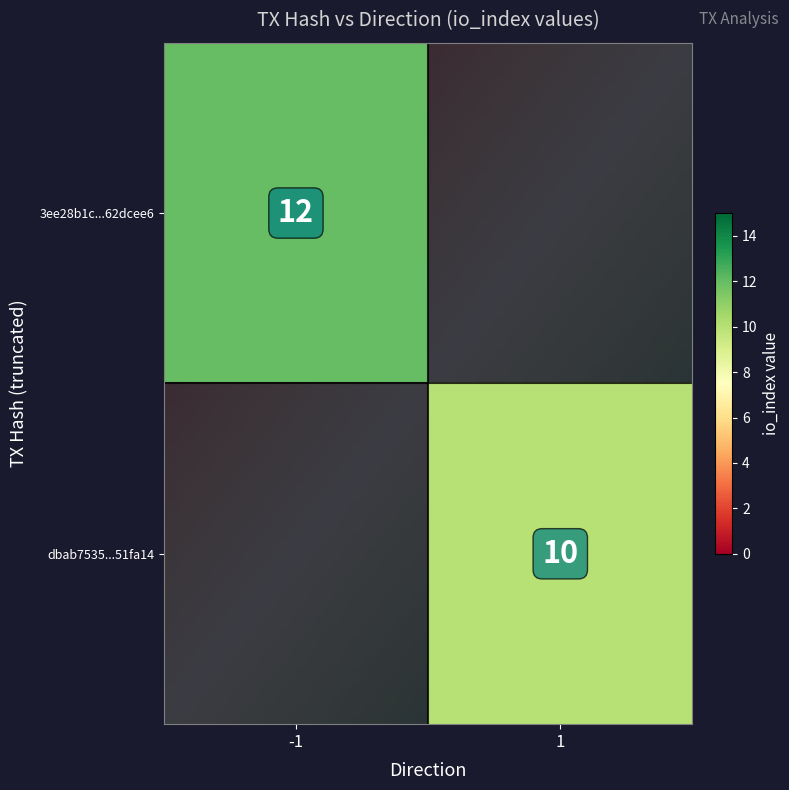

Is it true that 3ee28b1c34ef734f4e29676399fb631562dcee6 equals 0 at direction?

False